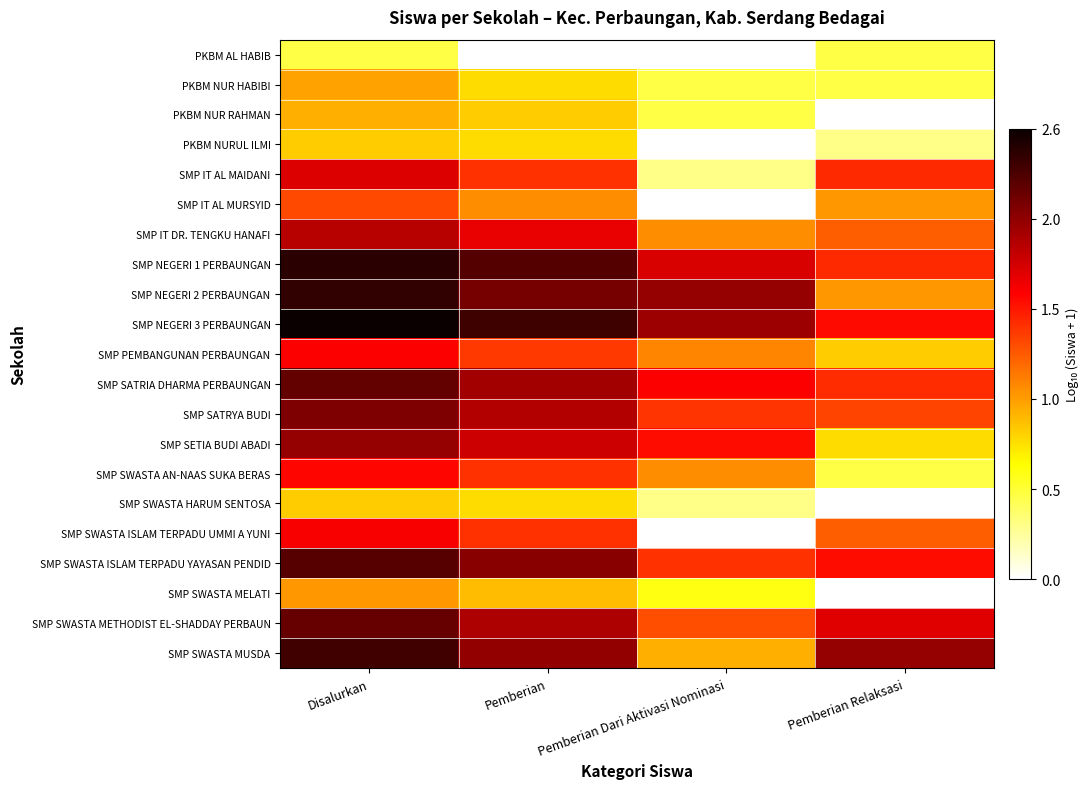

List the series in order of their peak value, lowest first.

PKBM AL HABIB, PKBM NURUL ILMI, SMP SWASTA HARUM SENTOSA, PKBM NUR RAHMAN, PKBM NUR HABIBI, SMP SWASTA MELATI, SMP IT AL MURSYID, SMP SWASTA AN-NAAS SUKA BERAS, SMP PEMBANGUNAN PERBAUNGAN, SMP SWASTA ISLAM TERPADU UMMI A YUNI, SMP IT AL MAIDANI, SMP IT DR. TENGKU HANAFI, SMP SETIA BUDI ABADI, SMP SATRYA BUDI, SMP SWASTA METHODIST EL-SHADDAY PERBAUN, SMP SATRIA DHARMA PERBAUNGAN, SMP SWASTA ISLAM TERPADU YAYASAN PENDID, SMP SWASTA MUSDA, SMP NEGERI 2 PERBAUNGAN, SMP NEGERI 1 PERBAUNGAN, SMP NEGERI 3 PERBAUNGAN